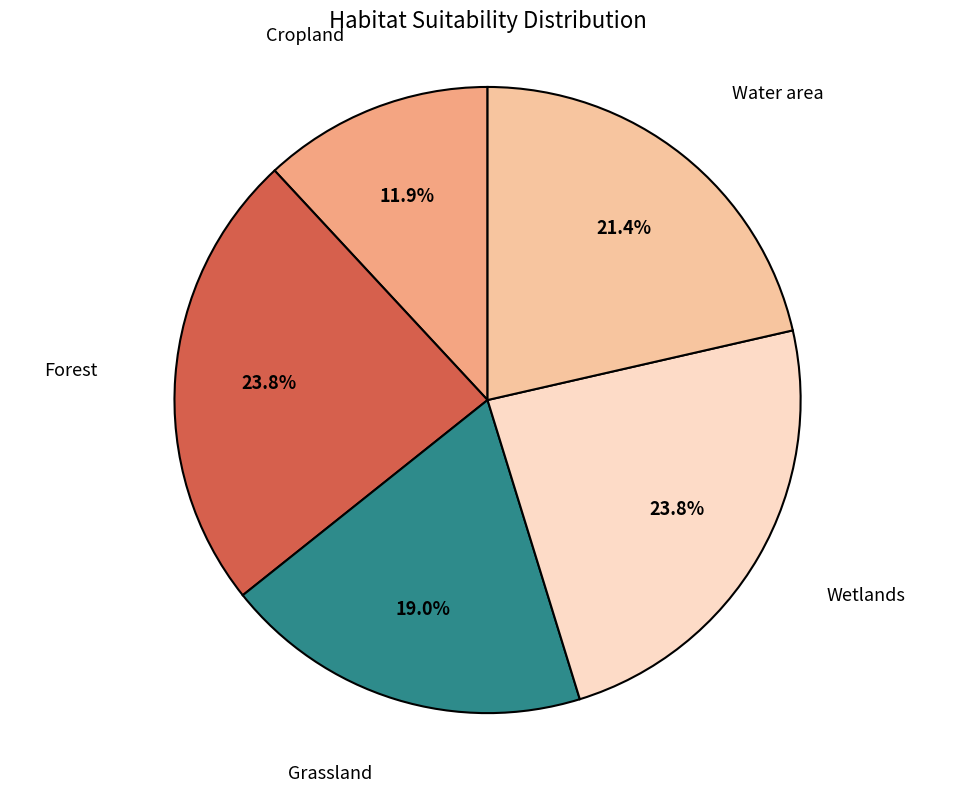

Is there a majority slice in this chart?

No